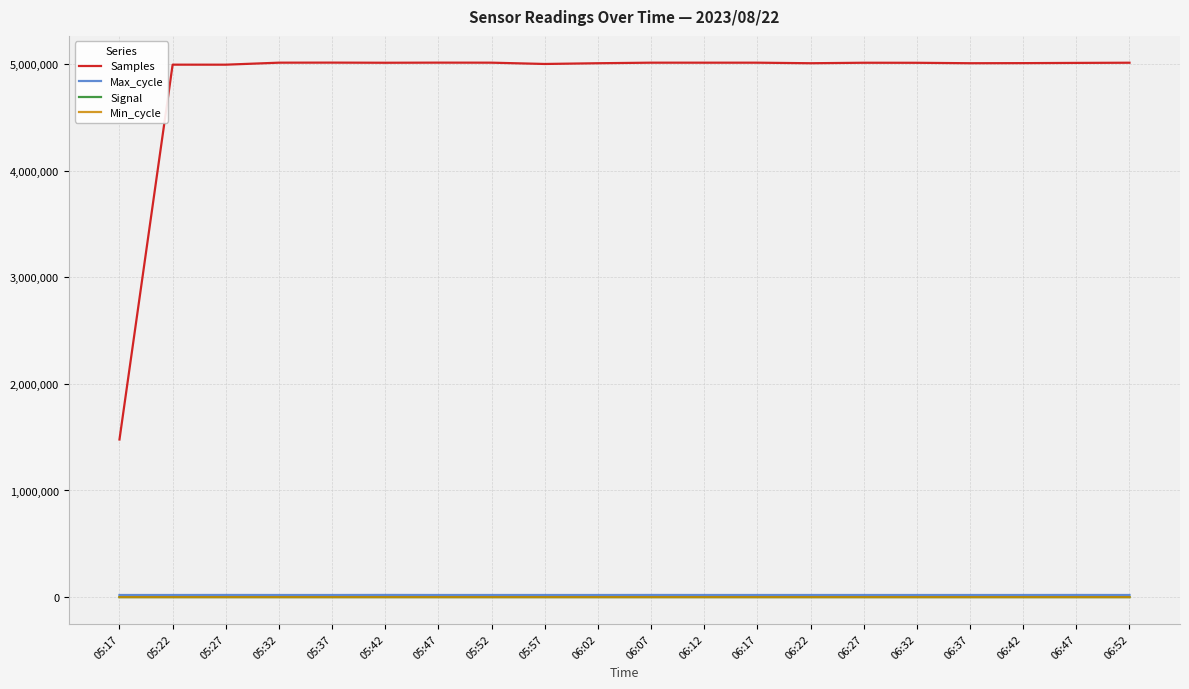

Count the number of data series in this chart.

4